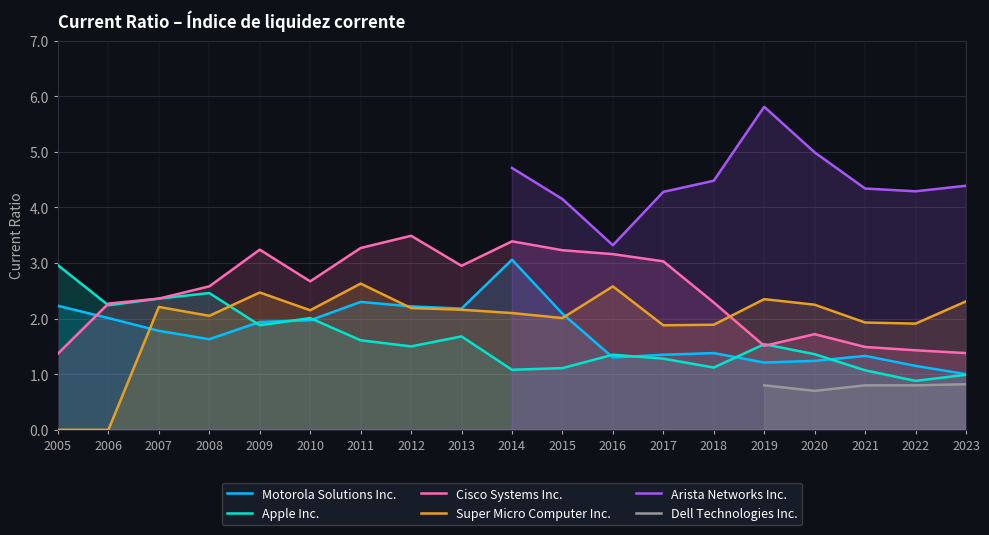

How many lines are shown in the chart?

6